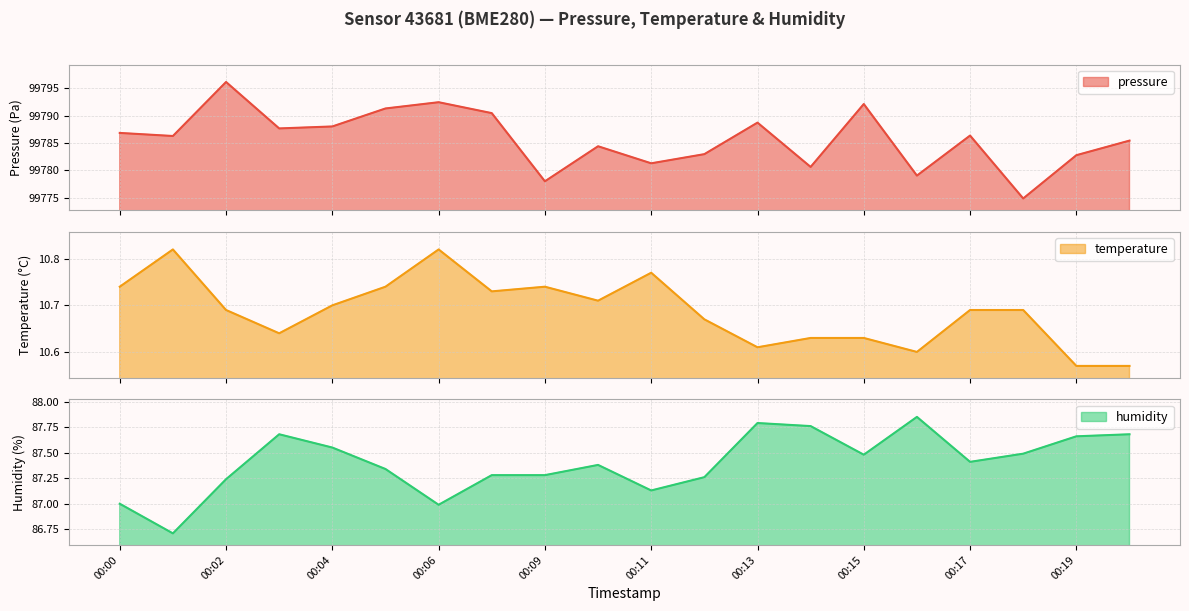

What is the value of the humidity point at the 19th from the left?

87.7